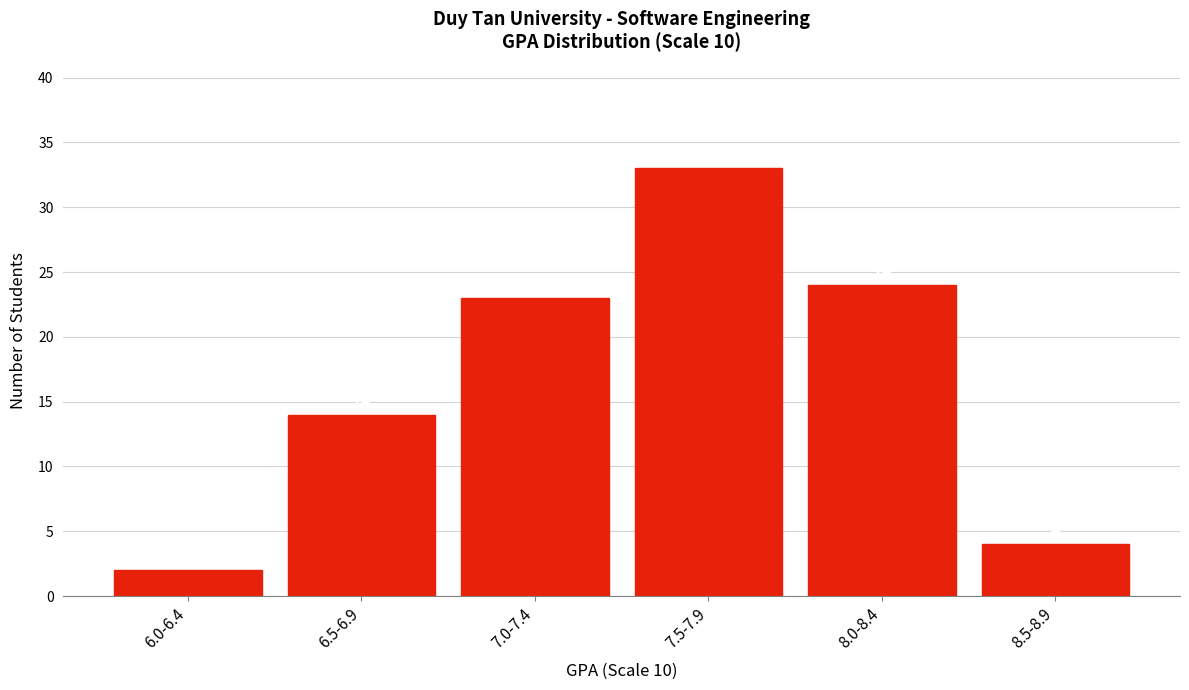

Reading left to right, extract all data points from this chart.

2	14	23	33	24	4